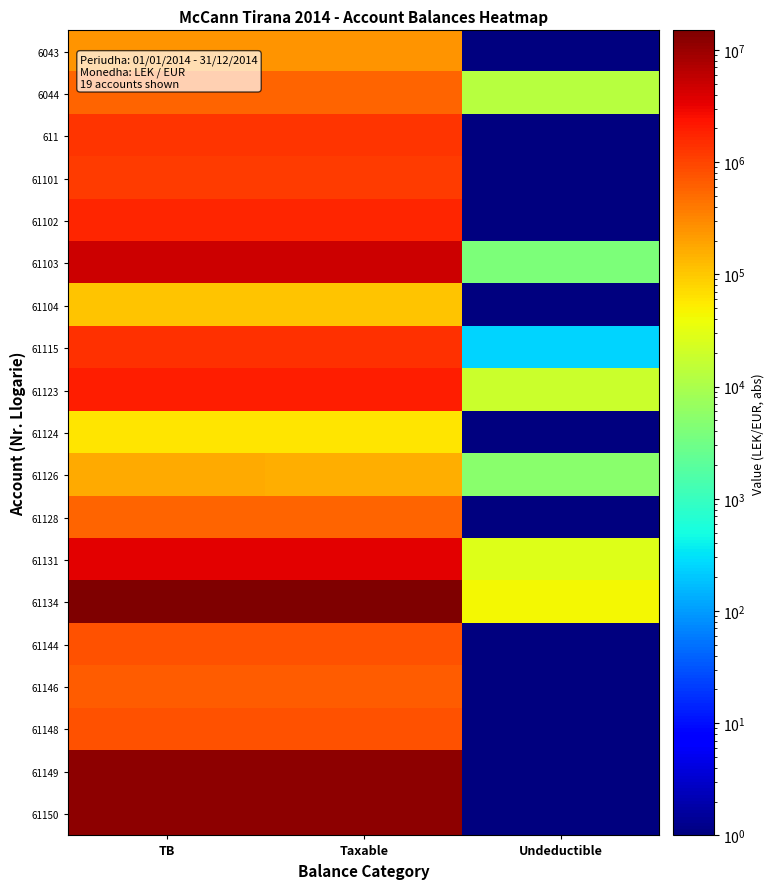

Reading right to left, transcribe all the data shown in this chart.

6043: Undeductible=1.0	Taxable=250228.1	TB=250228.1
6044: Undeductible=12823.0	Taxable=575297.9	TB=588119.9
611: Undeductible=1.0	Taxable=1366069.5	TB=1366069.5
61101: Undeductible=1.0	Taxable=1149044.7	TB=1149044.7
61102: Undeductible=1.0	Taxable=1735152.5	TB=1735152.5
61103: Undeductible=3921.0	Taxable=4731147.9	TB=4735067.9
61104: Undeductible=1.0	Taxable=105901.0	TB=105901.0
61115: Undeductible=251.0	Taxable=1433754.2	TB=1434004.2
61123: Undeductible=18501.0	Taxable=1991863.2	TB=2010363.2
61124: Undeductible=1.0	Taxable=61814.2	TB=61814.2
61126: Undeductible=5101.0	Taxable=157991.0	TB=163091.0
61128: Undeductible=1.0	Taxable=567461.5	TB=567461.5
61131: Undeductible=28001.0	Taxable=3437989.5	TB=3465989.5
61134: Undeductible=43300.0	Taxable=14887860.8	TB=14931159.8
61144: Undeductible=1.0	Taxable=779643.1	TB=779643.1
61146: Undeductible=1.0	Taxable=666086.5	TB=666086.5
61148: Undeductible=1.0	Taxable=769081.9	TB=769081.9
61149: Undeductible=1.0	Taxable=11717877.6	TB=11717877.6
61150: Undeductible=1.0	Taxable=11574632.1	TB=11574632.1